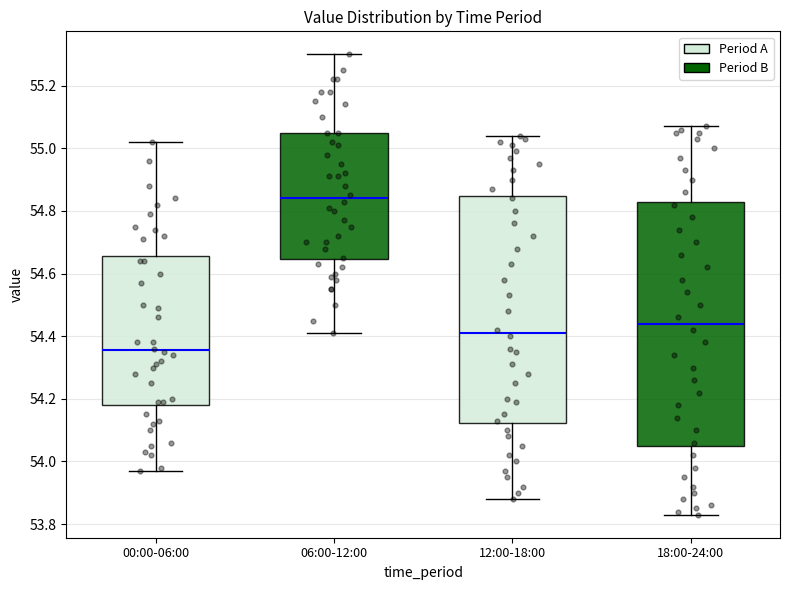

Where does the median line of the box for 18:00-24:00 sit on the y-axis? The values are not printed on the chart, so give them approximately, as read against the axis.

54.44